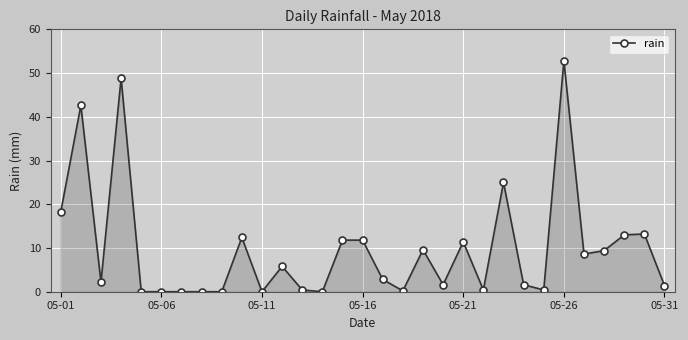

What is the average value?

9.9